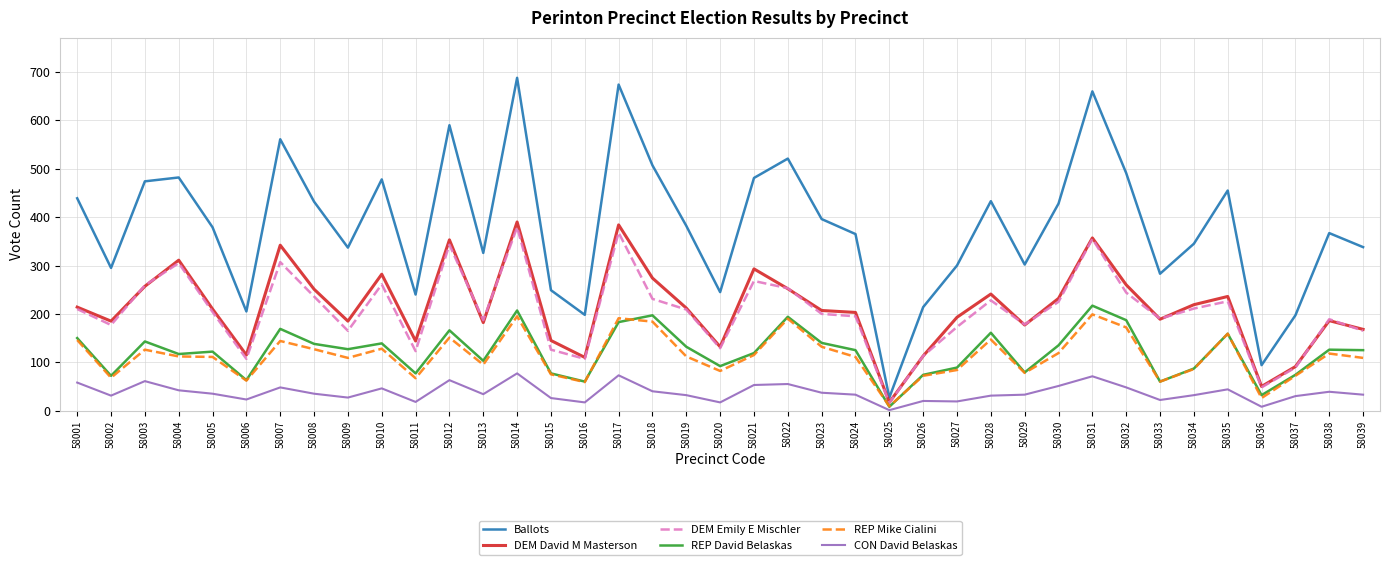

What is the difference between the REP Mike Cialini values at 58029 and 58034?

8